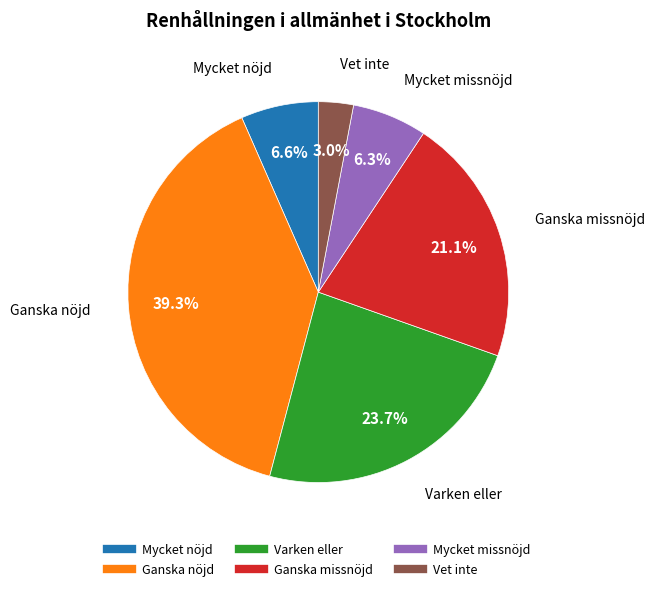

To the nearest percent, what is the difference between the Mycket missnöjd and Vet inte slice percentages?

3%